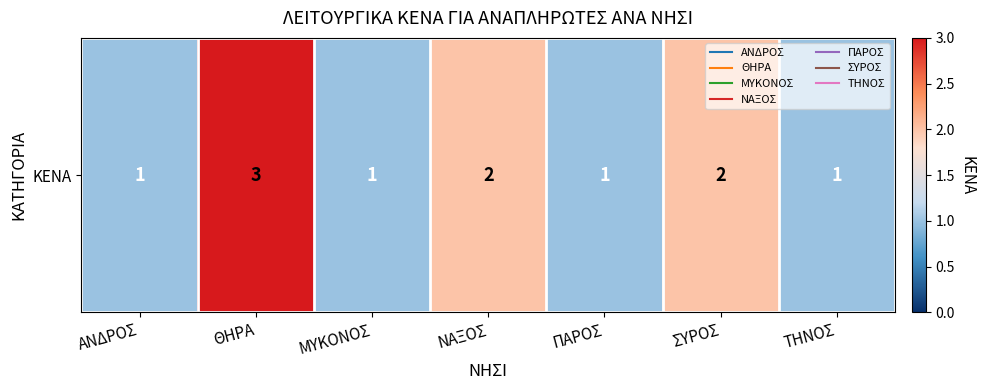

At which label is the value closest to 2?

ΝΑΞΟΣ